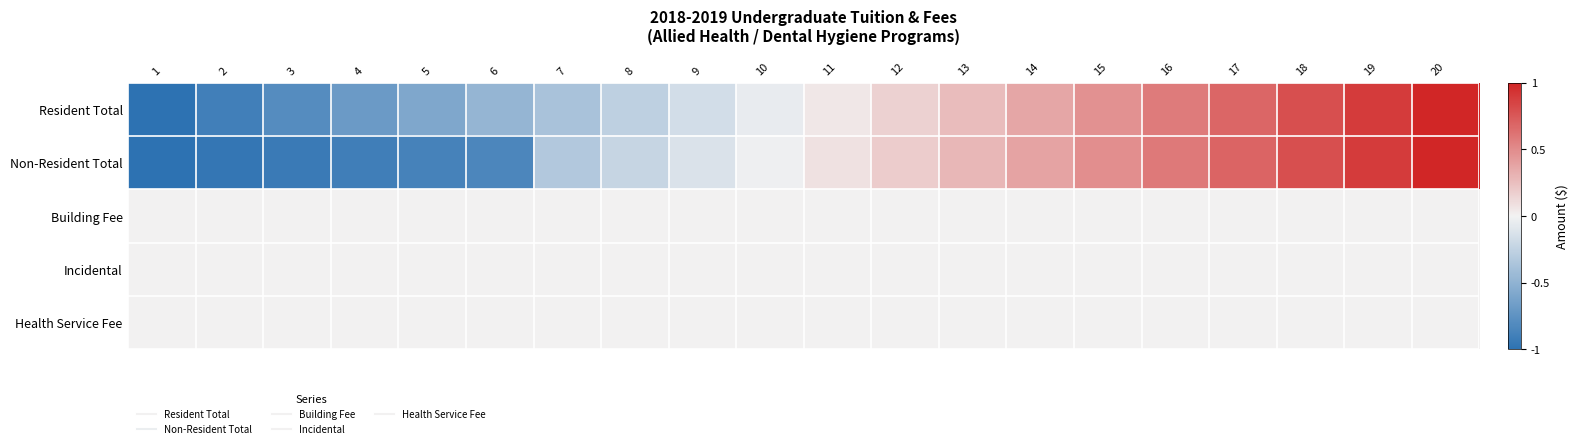

At how many categories does at least one series exceed 0?

10